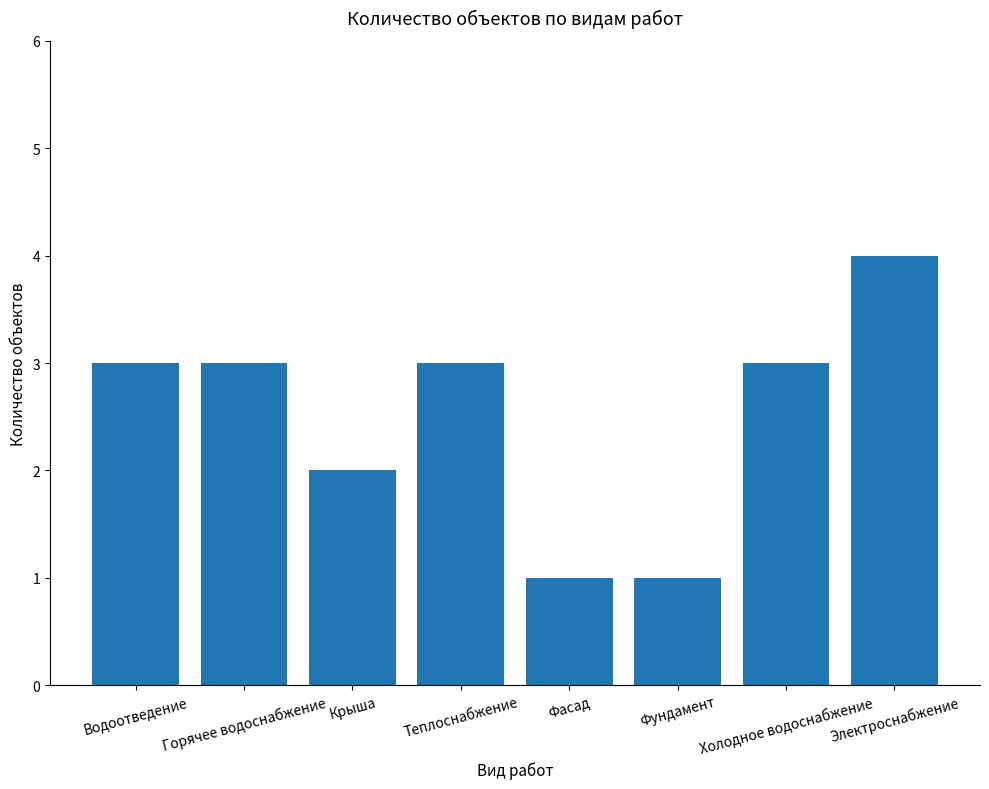

How many values are between 2 and 3?

5